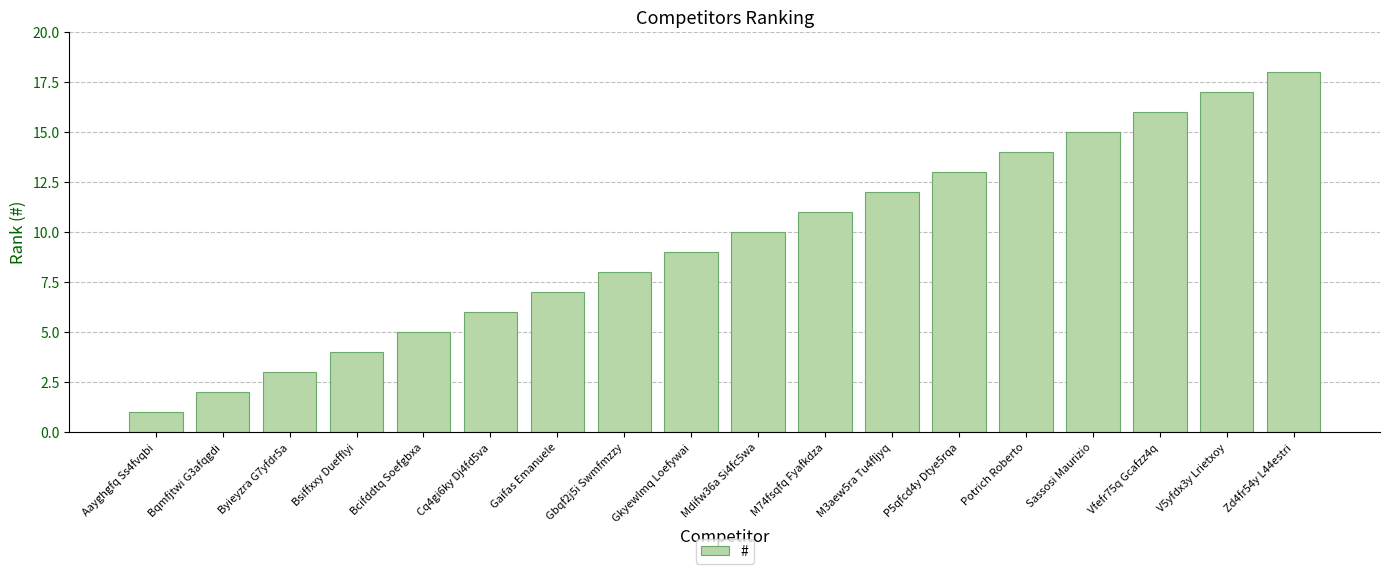

Reading left to right, what are all the values shown in this chart?

1	2	3	4	5	6	7	8	9	10	11	12	13	14	15	16	17	18